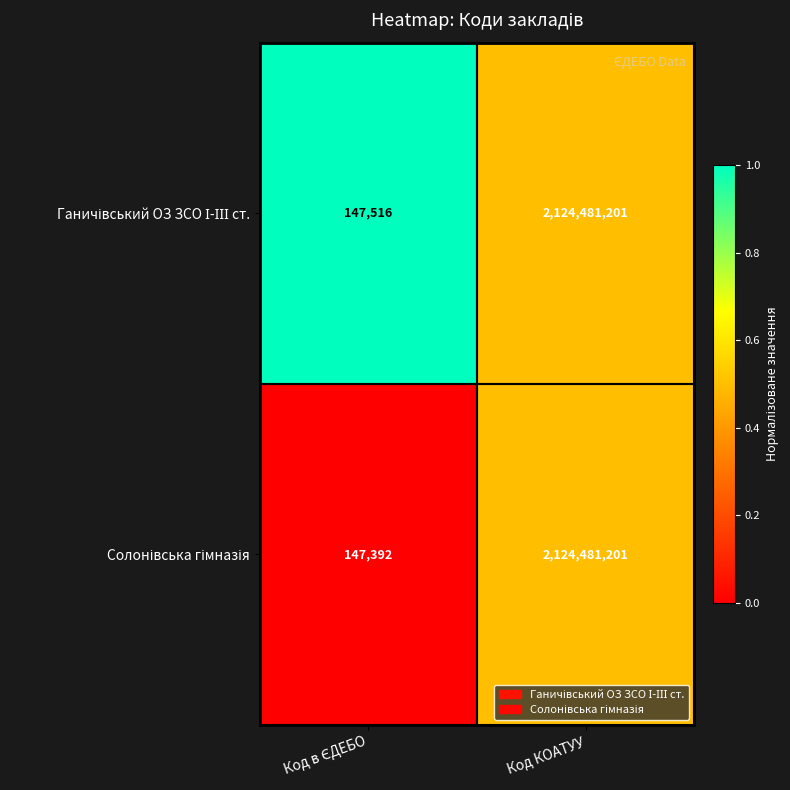

What is the minimum value shown in the chart?

147392